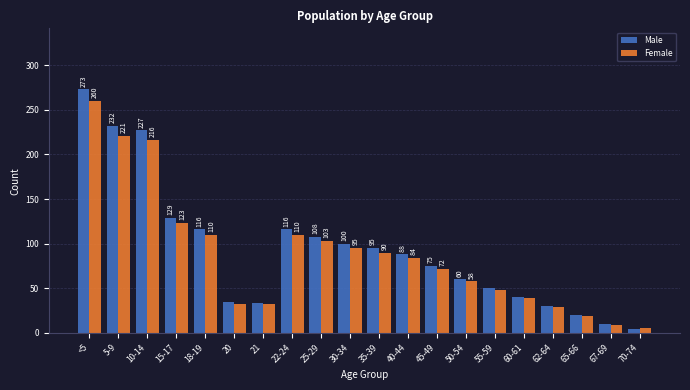

Reading left to right, extract all data points from this chart.

Male: <5=273	5-9=232	10-14=227	15-17=129	18-19=116	20=35	21=34	22-24=116	25-29=108	30-34=100	35-39=95	40-44=88	45-49=75	50-54=60	55-59=50	60-61=40	62-64=30	65-66=20	67-69=10	70-74=5
Female: <5=260	5-9=221	10-14=216	15-17=123	18-19=110	20=33	21=32	22-24=110	25-29=103	30-34=95	35-39=90	40-44=84	45-49=72	50-54=58	55-59=48	60-61=39	62-64=29	65-66=19	67-69=9	70-74=6